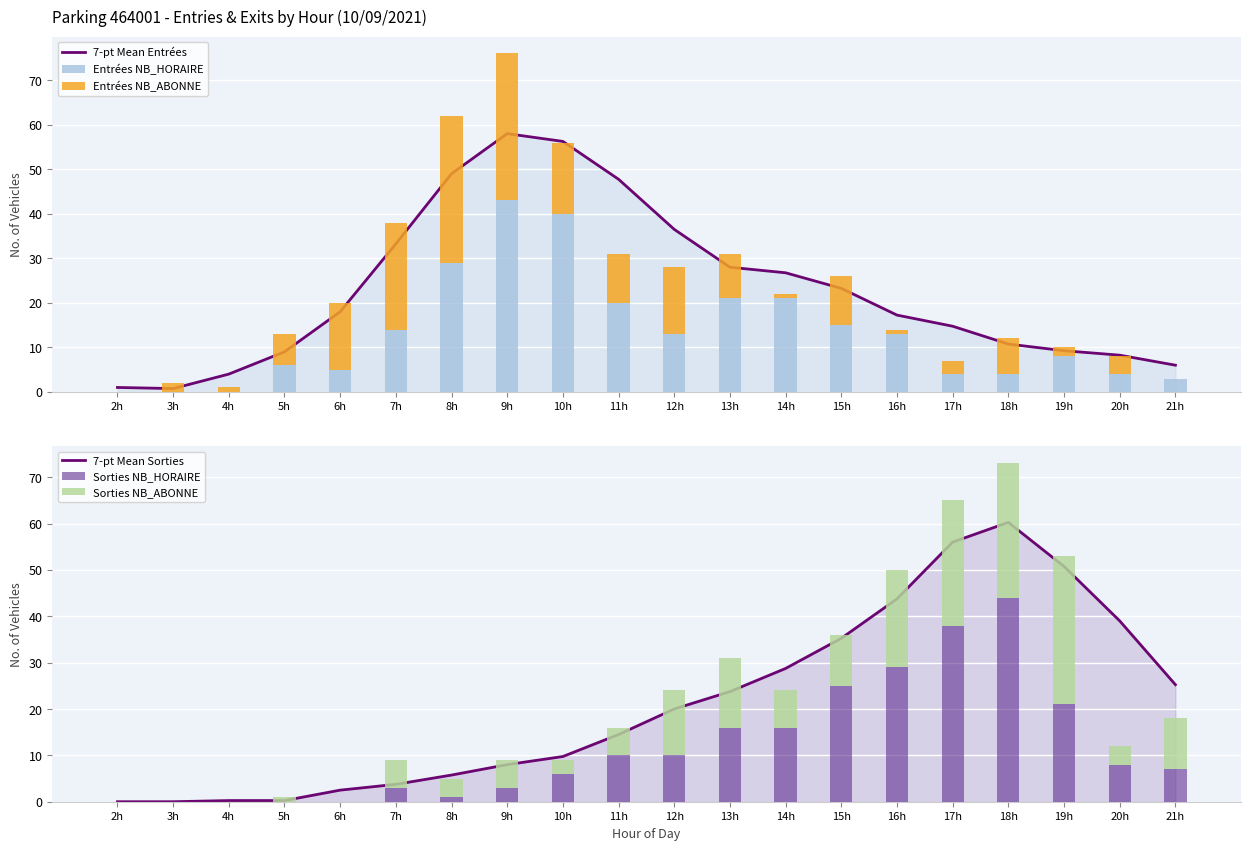

Rank the series at 9h from lowest to highest value.

Sorties NB_HORAIRE, Sorties NB_ABONNE, 7-pt Mean Sorties, Entrées NB_ABONNE, Entrées NB_HORAIRE, 7-pt Mean Entrées